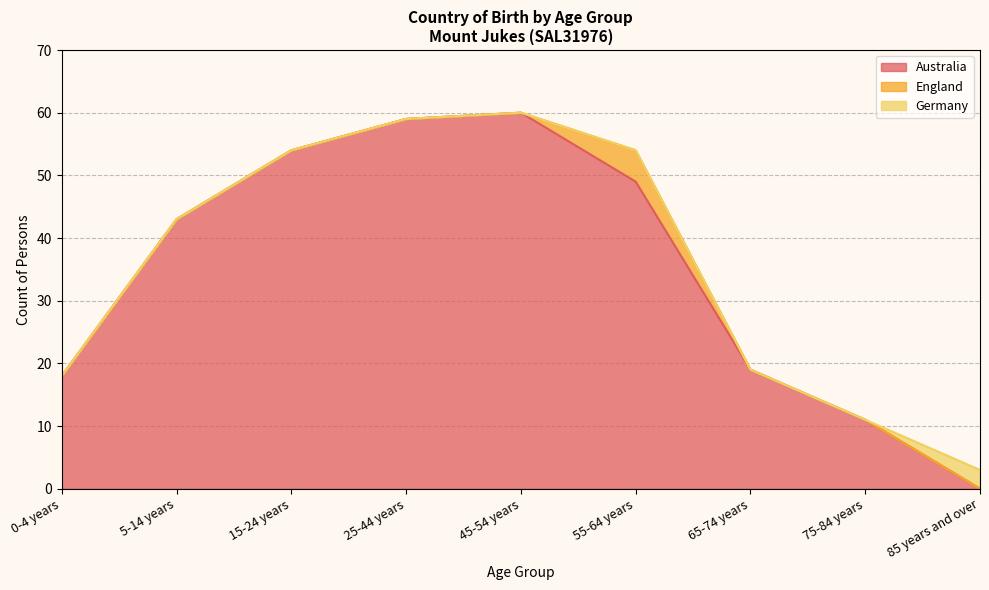

What is the difference between the maximum and second lowest values in the Australia series?

49